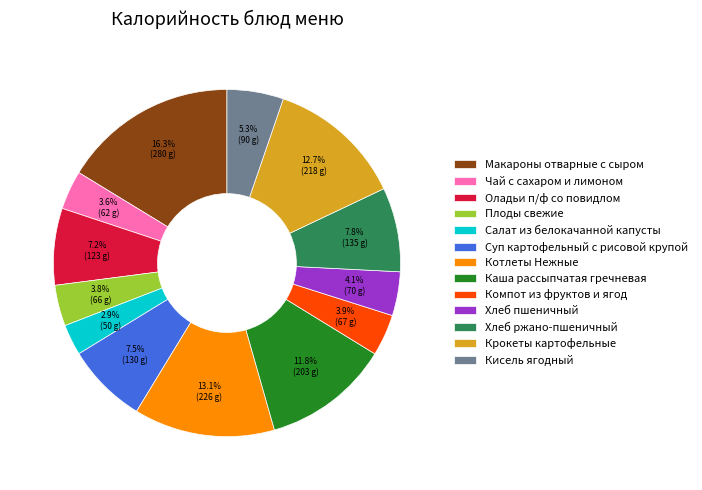

What is the ratio of the value at Крокеты картофельные to the value at Суп картофельный с рисовой крупой?

1.7